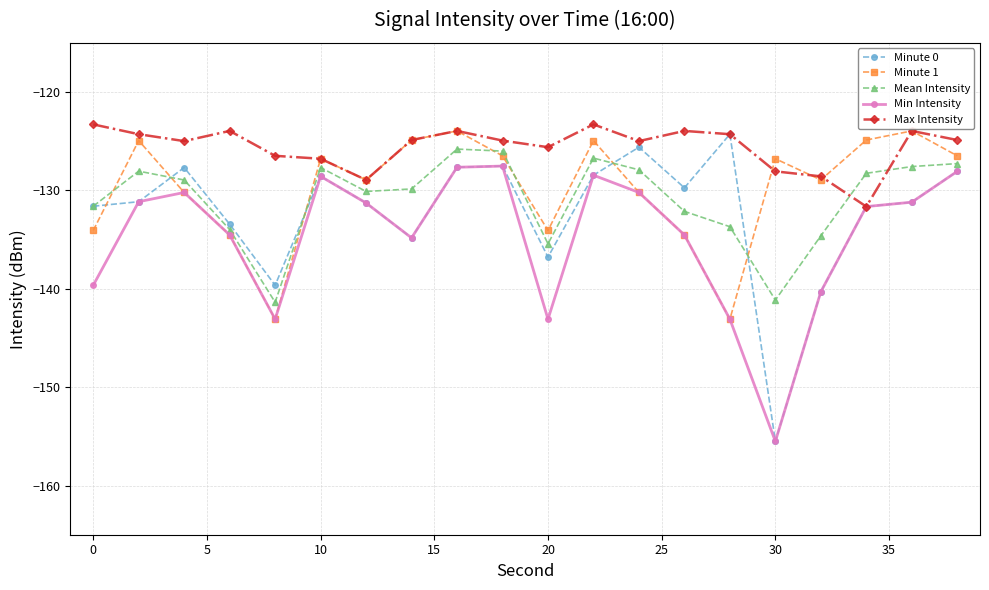

Count the number of categories in the chart.

20